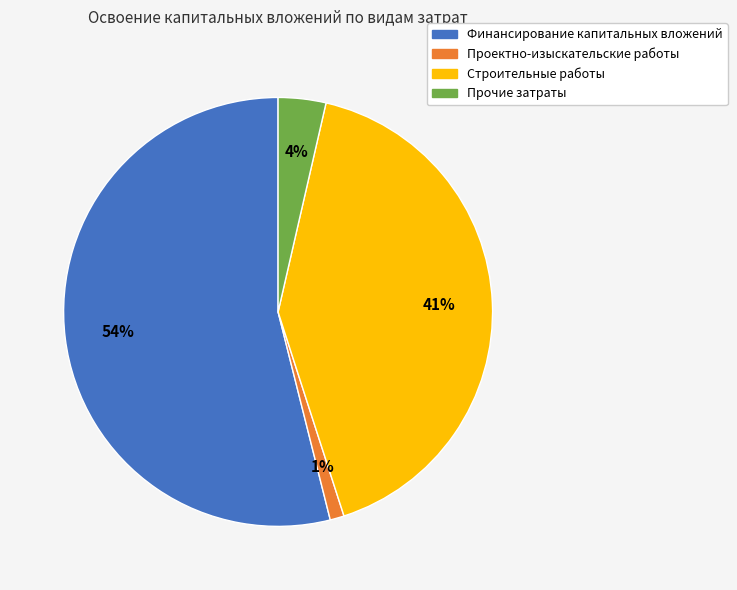

What is the ratio of the value at Строительные работы to the value at Финансирование капитальных вложений?

0.8